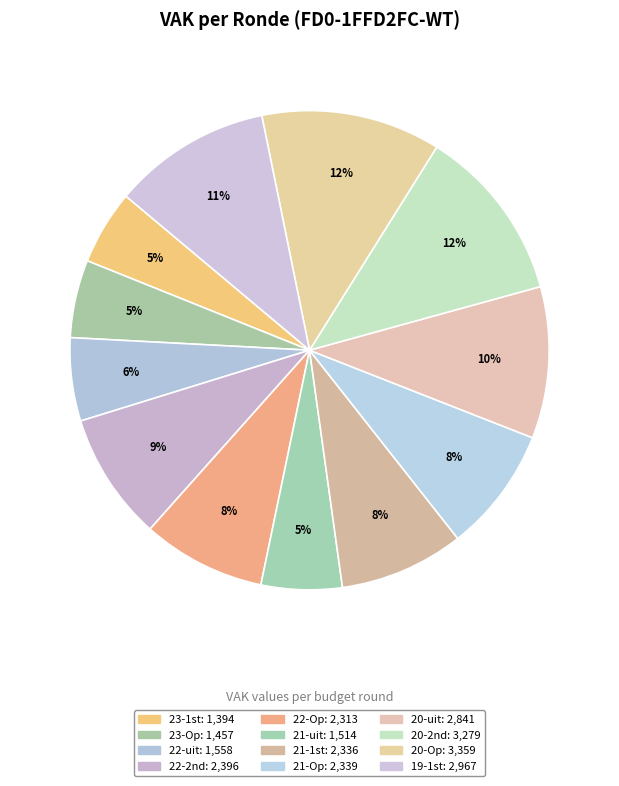

Which category has the smallest portion of the pie?

2023 1ste aanpassing